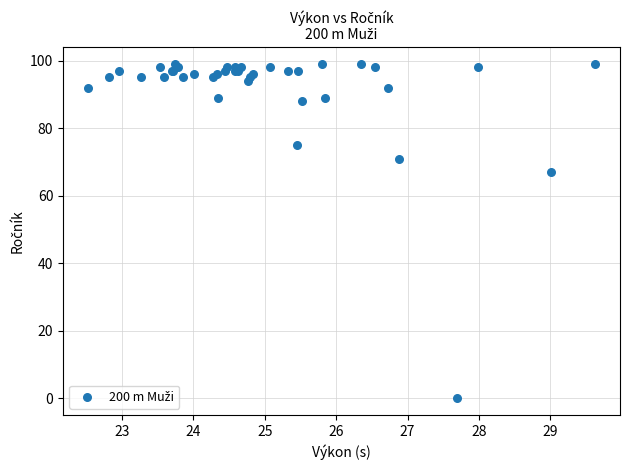

What Y value in the scatter plot is closest to 49?

67